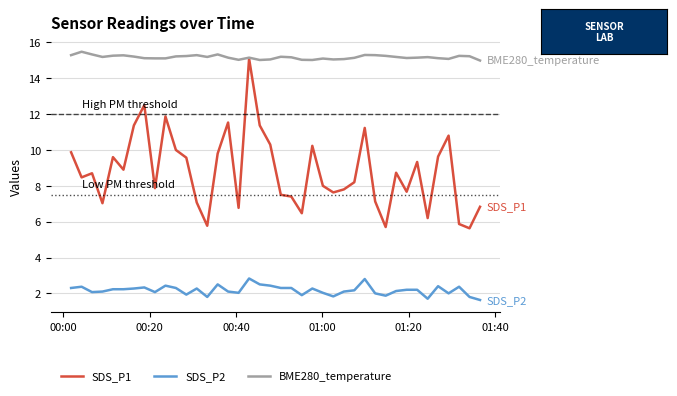

True or false: SDS_P1 and SDS_P2 intersect in this chart.

False